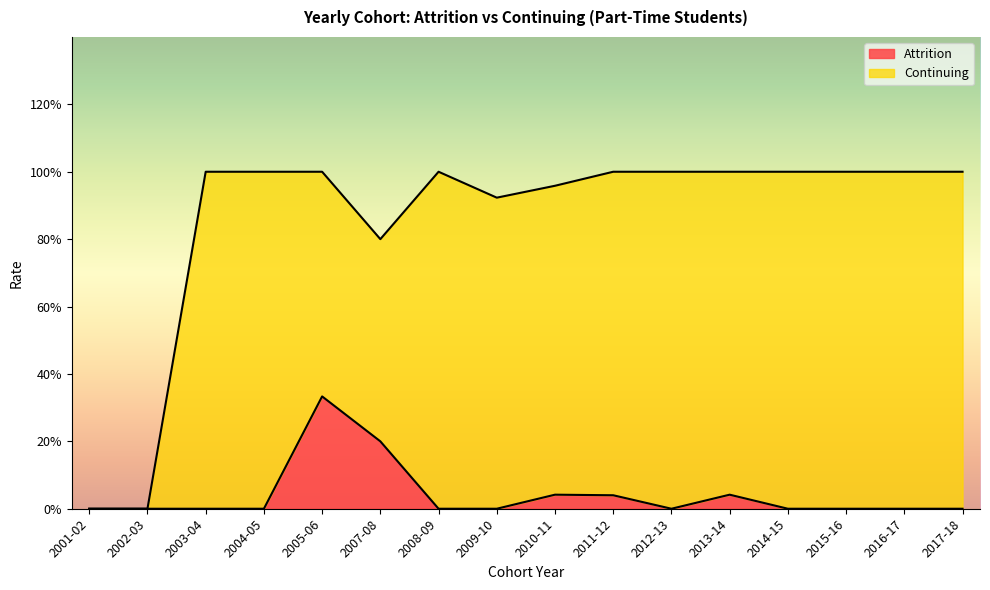

What is the label of the 11th point from the left?

2012-13